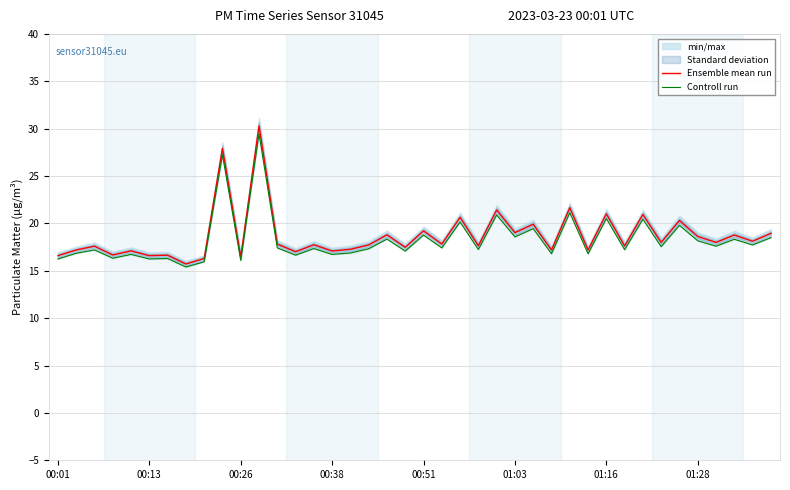

True or false: Controll run has more than 2 points higher than both neighbors.

True